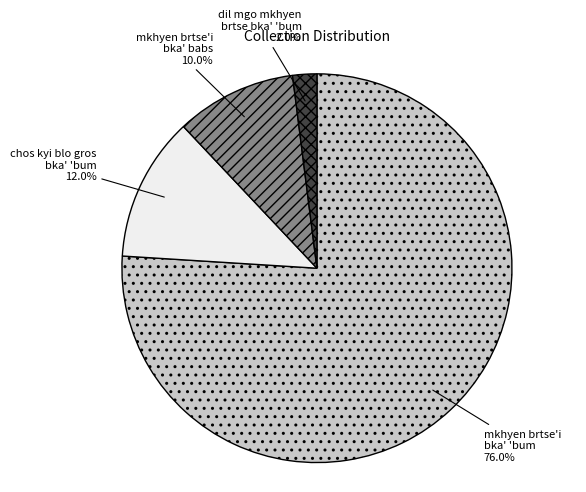

Is mkhyen brtse'i bka' 'bum the majority of the pie?

Yes